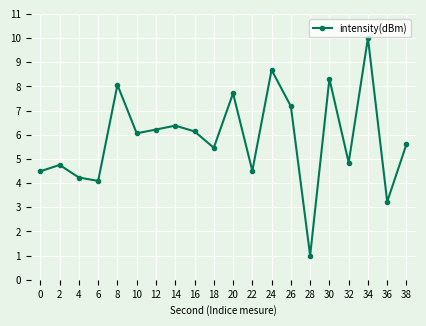

Reading left to right, list all the values displayed in this chart.

4.5	4.8	4.2	4.1	8.1	6.1	6.2	6.4	6.1	5.5	7.7	4.5	8.7	7.2	1.0	8.3	4.8	10.0	3.2	5.6